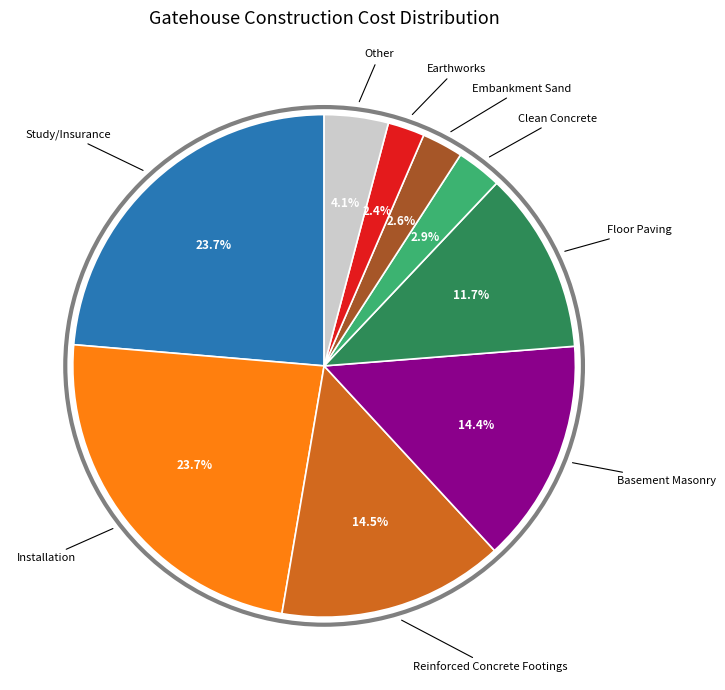

Does any single category account for the majority?

No